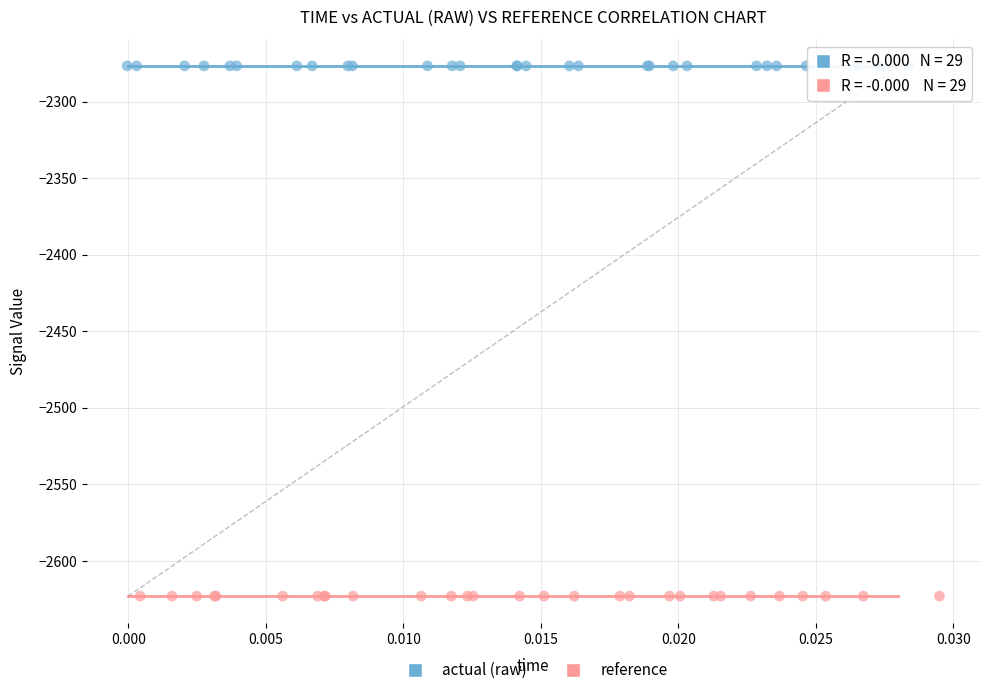

Which series reaches the maximum Y coordinate?

actual (raw)